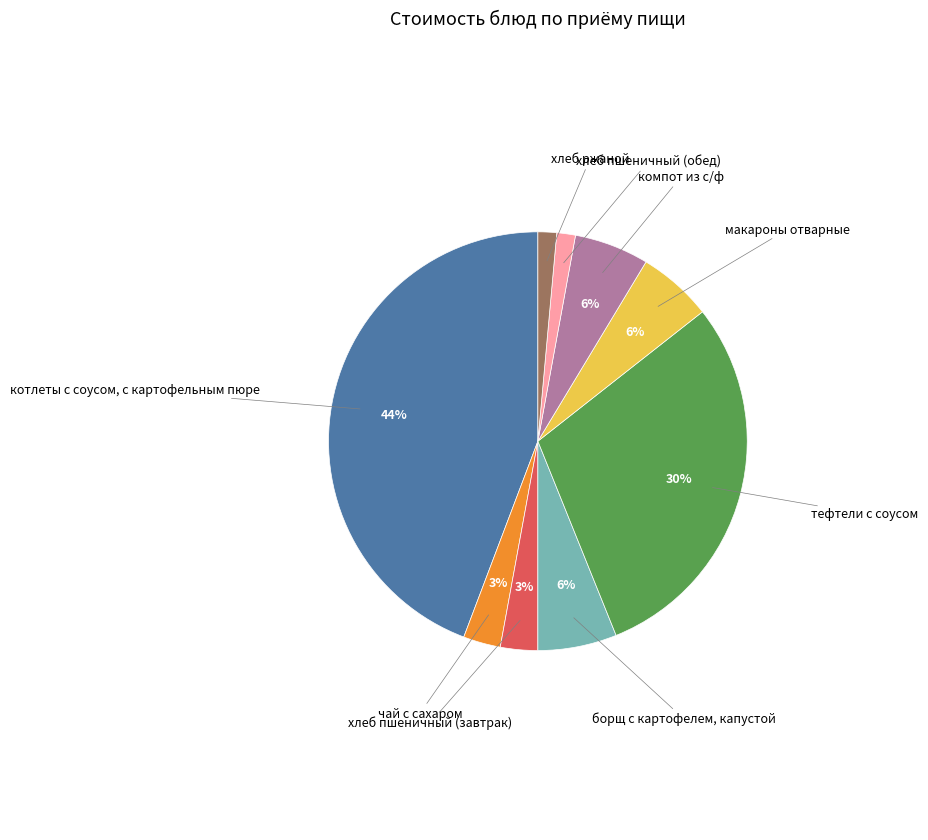

Is there any slice that represents more than half of the pie?

No